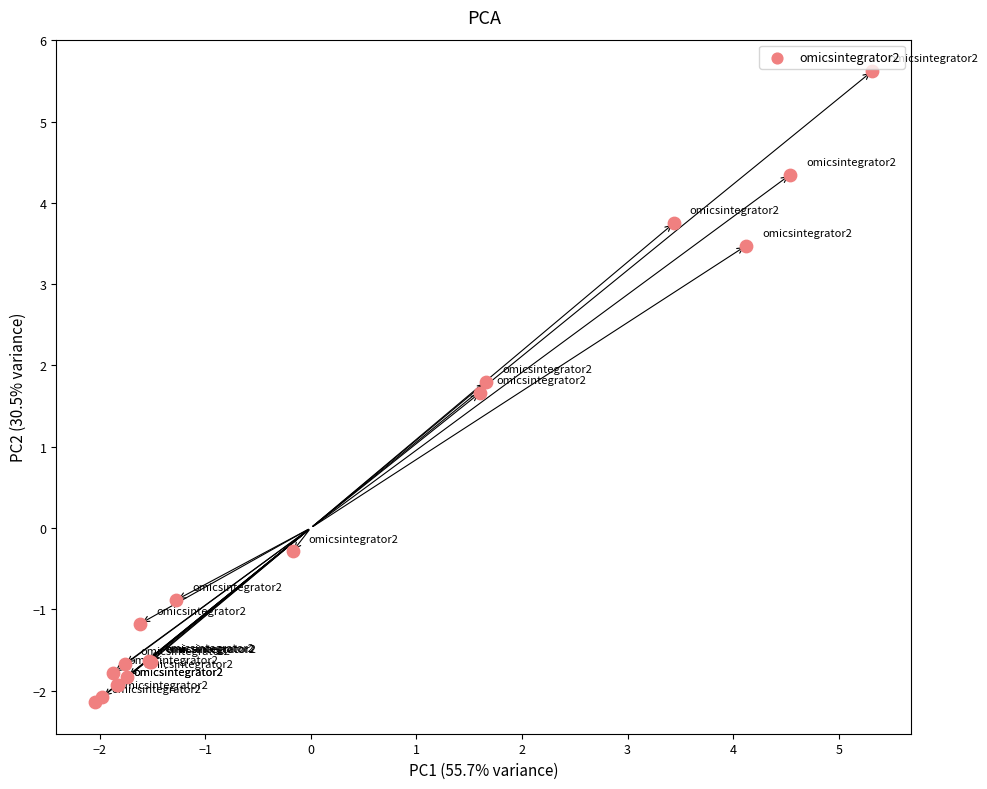

What Y value in the scatter plot is closest to 1?

1.7